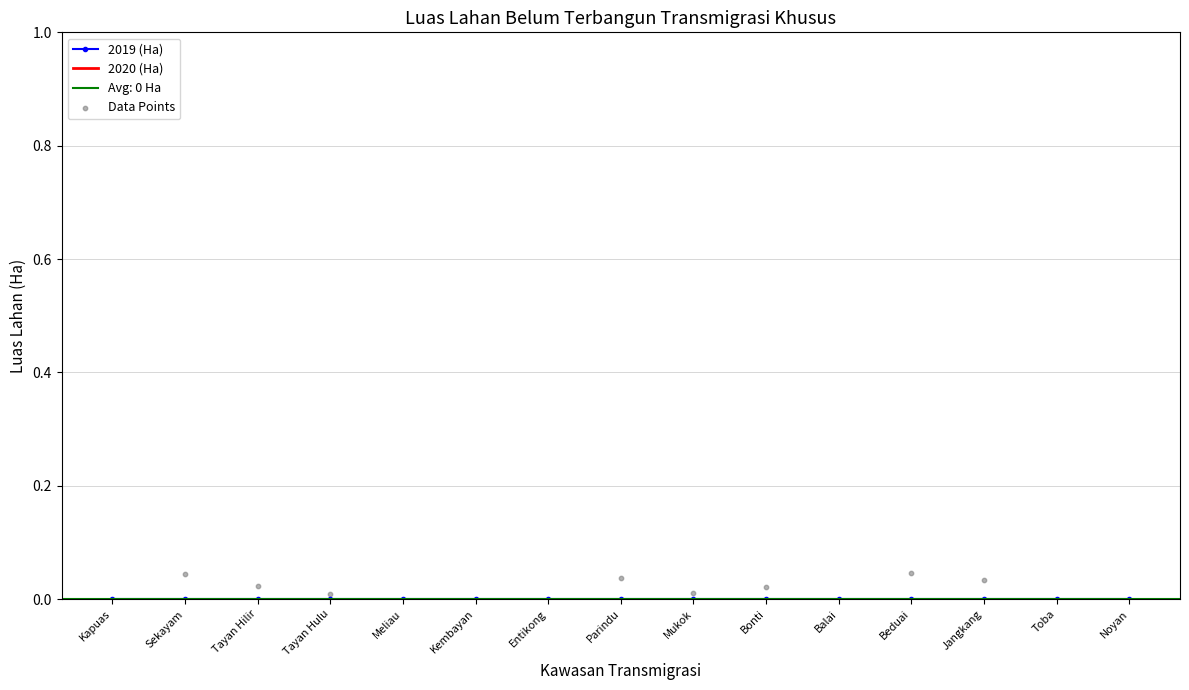

At how many categories does at least one series exceed 0?

8